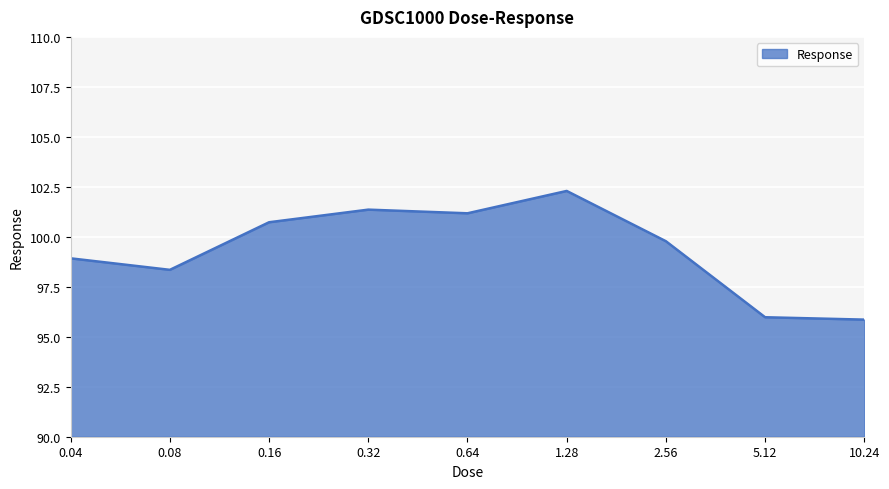

At which label is the value closest to 99?

0.04